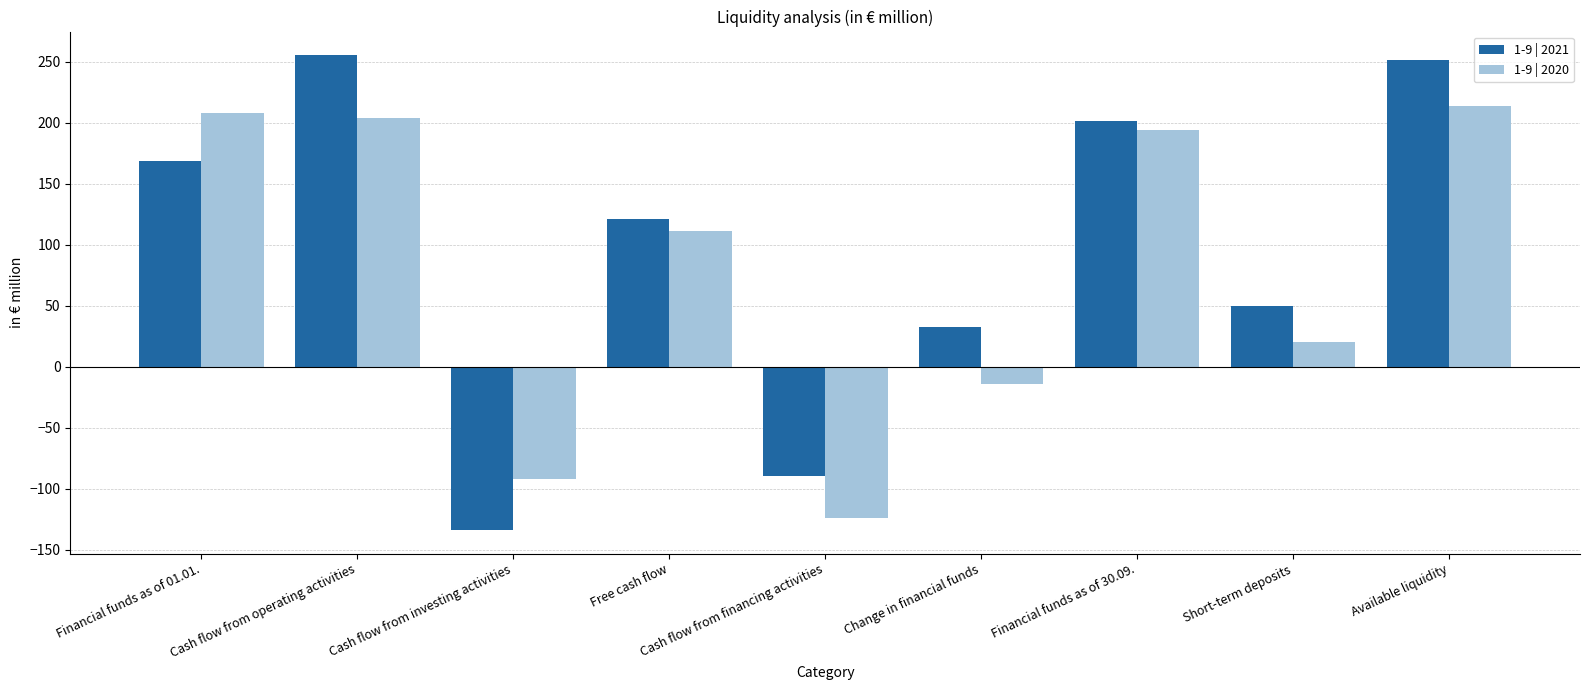

What is the sum of all 1-9 | 2020 values?

719.8